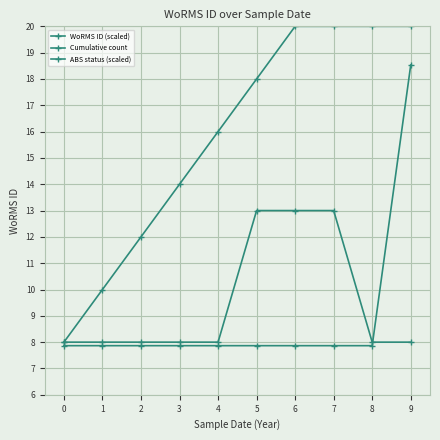

How many series are shown in this chart?

3